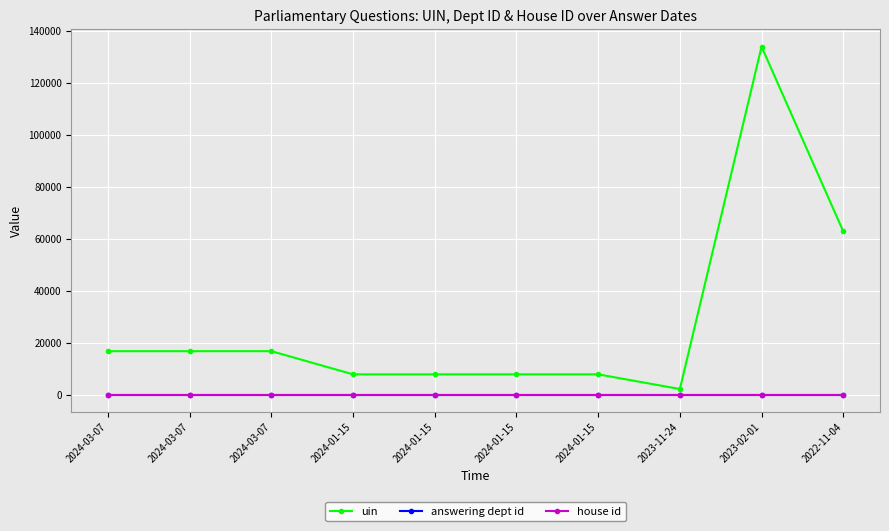

How many lines are shown in the chart?

3